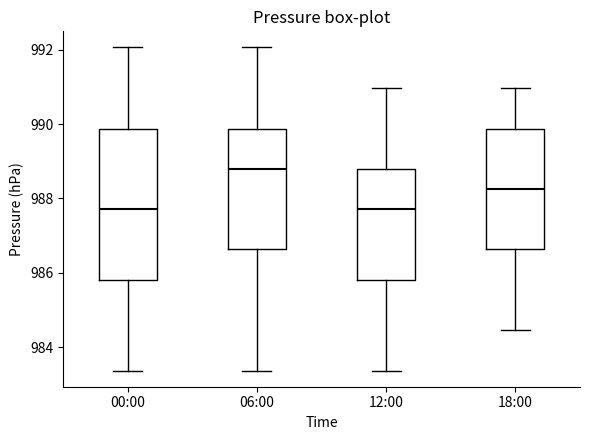

Comparing the boxes themselves (not the whiskers), which one is the tallest?

00:00